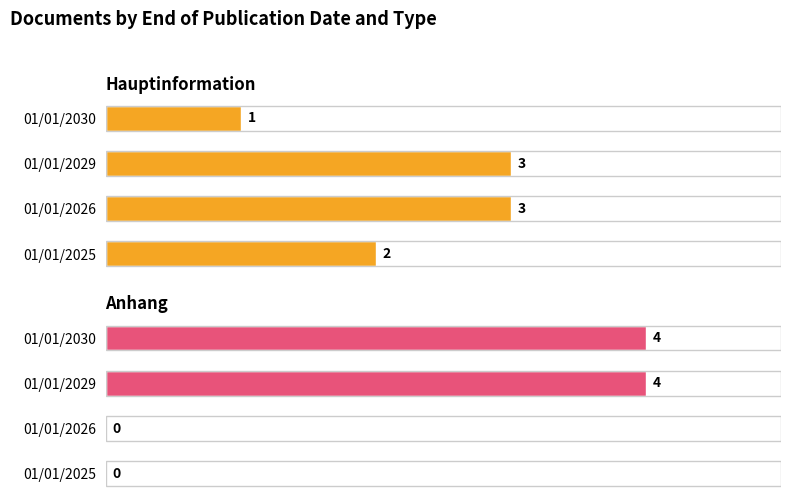

The value of Anhang at 01/01/2026 is 0. True or false?

True